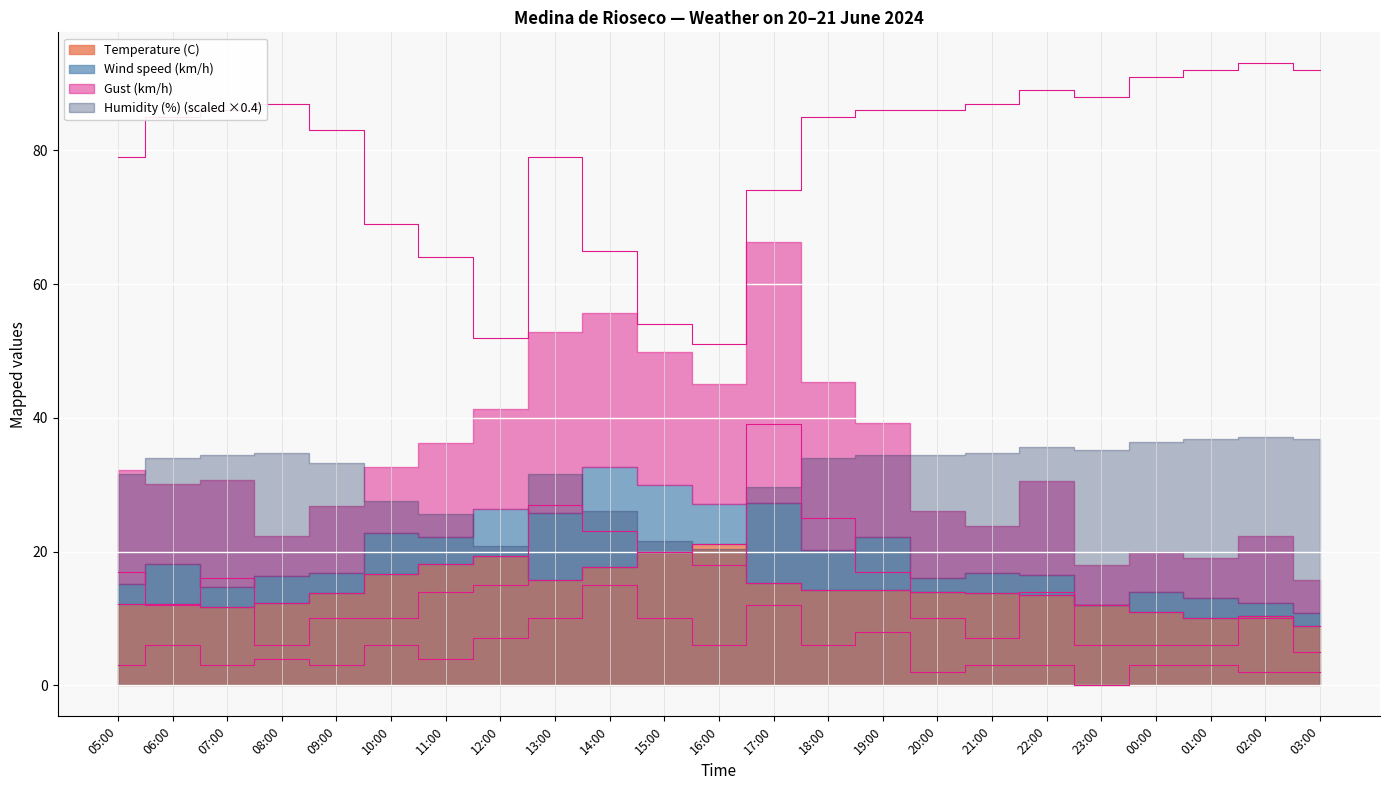

How many data points in Wind speed (km/h) are less than 4?

11